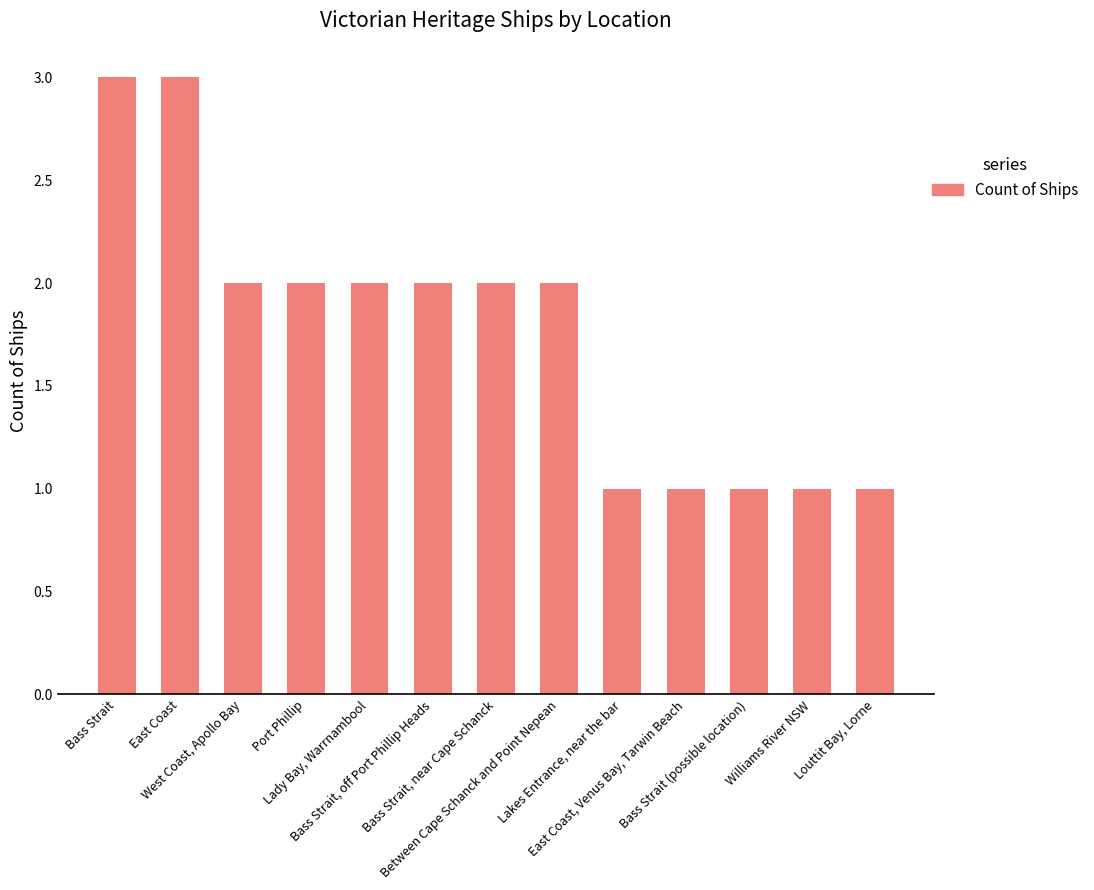

Where does the data first go above 2?

Bass Strait